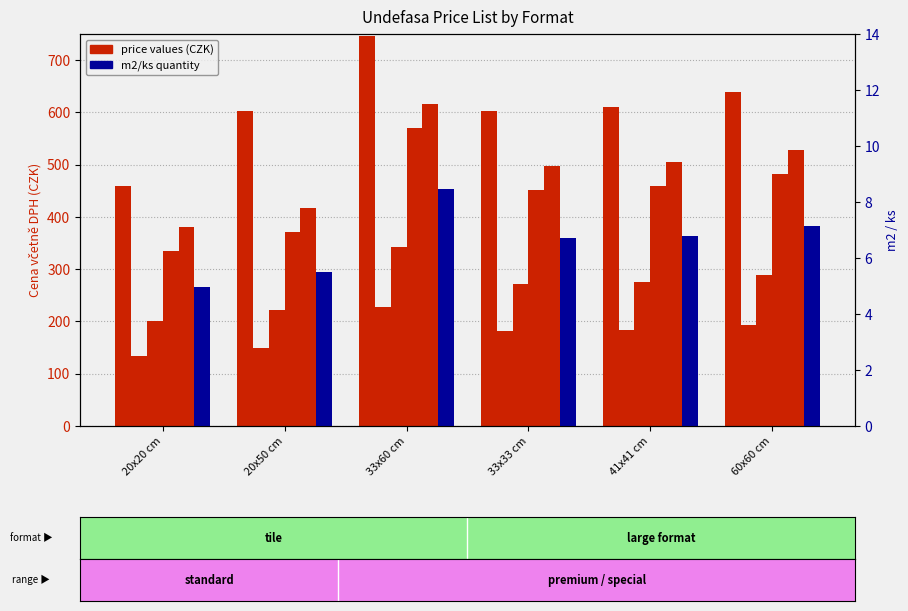

Where does the col_7 series first go above 459?

33x60 cm